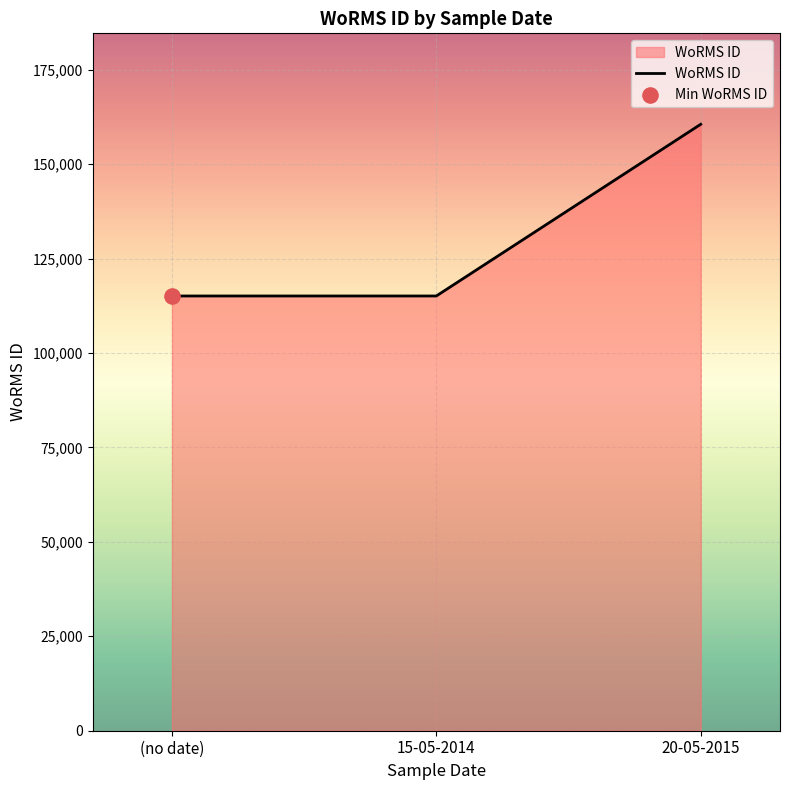

Between 20-05-2015 and 15-05-2014, which is larger?

20-05-2015